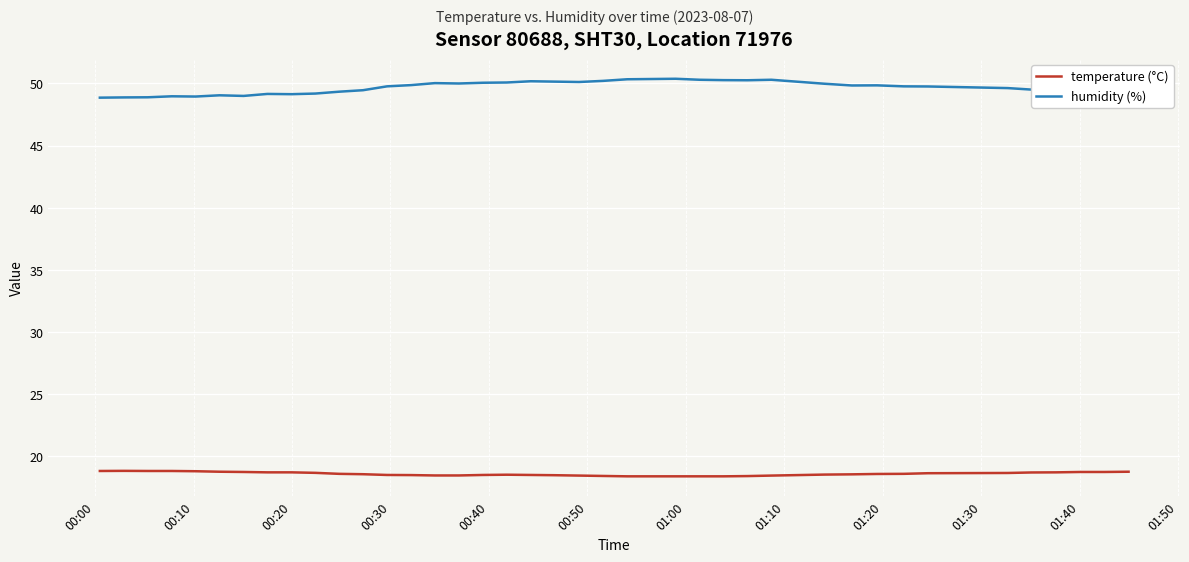

What is the minimum value for temperature (°C)?

18.4